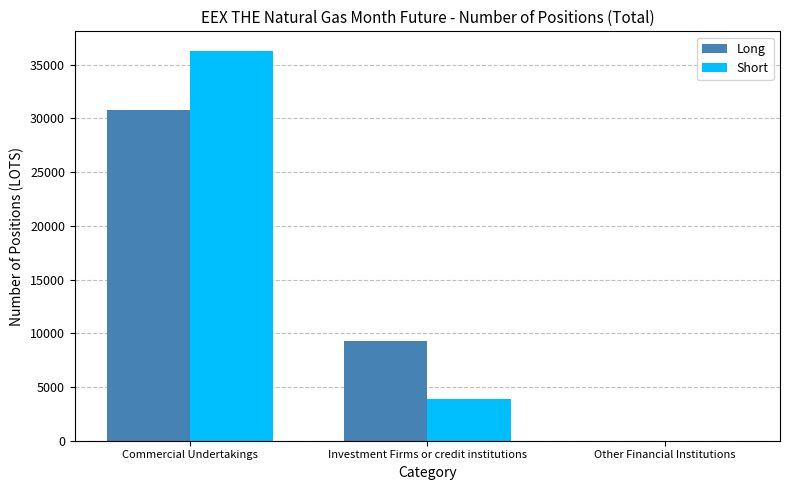

How many Long values are between 0 and 30770?

3